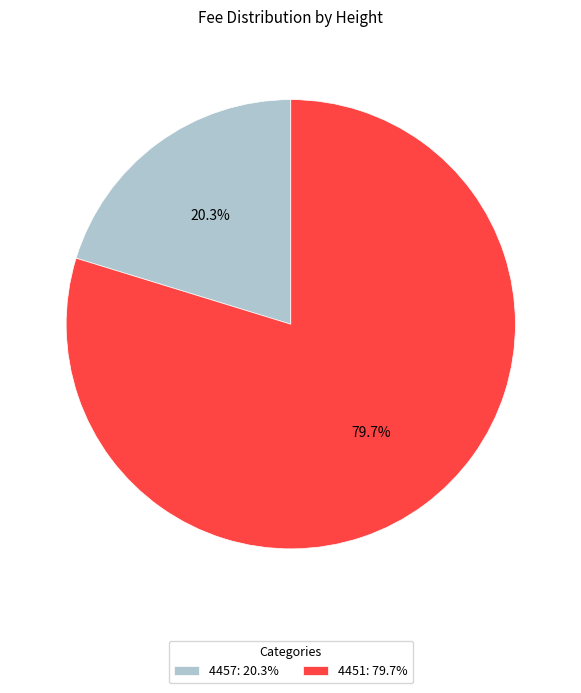

What is the largest slice in the pie chart?

4451